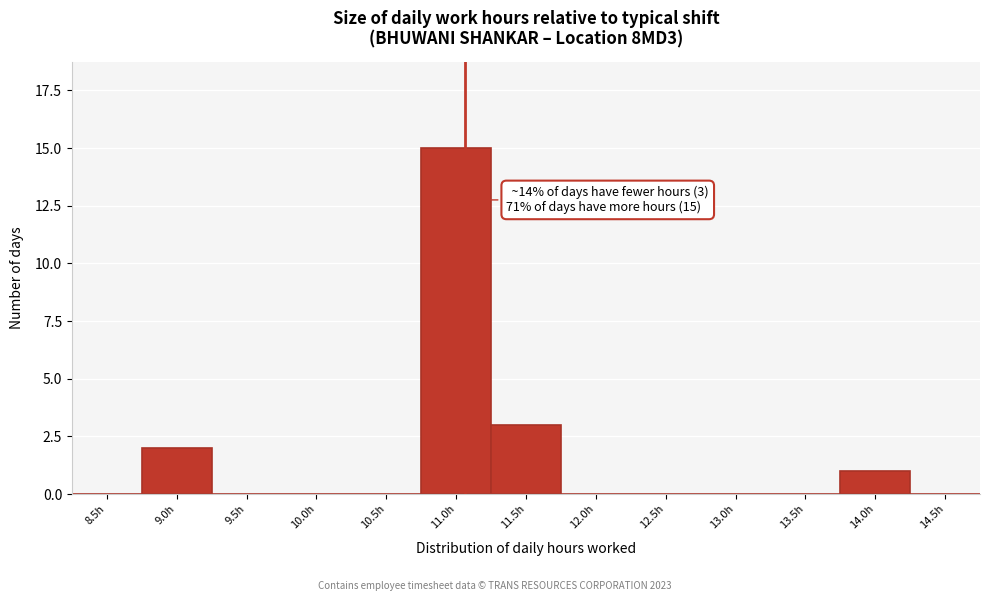

Reading right to left, transcribe all the data shown in this chart.

14.5h=0	14.0h=1	13.5h=0	13.0h=0	12.5h=0	12.0h=0	11.5h=3	11.0h=15	10.5h=0	10.0h=0	9.5h=0	9.0h=2	8.5h=0